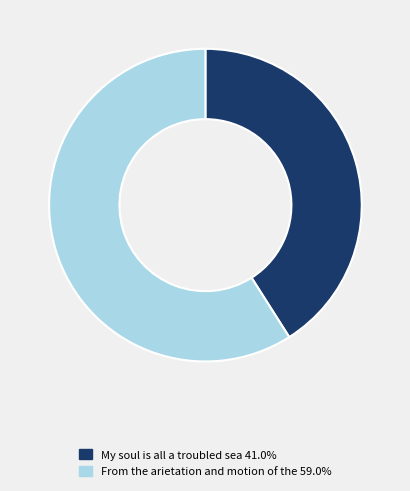

Between My soul is all a troubled sea and From the arietation and motion of the, which is larger?

From the arietation and motion of the